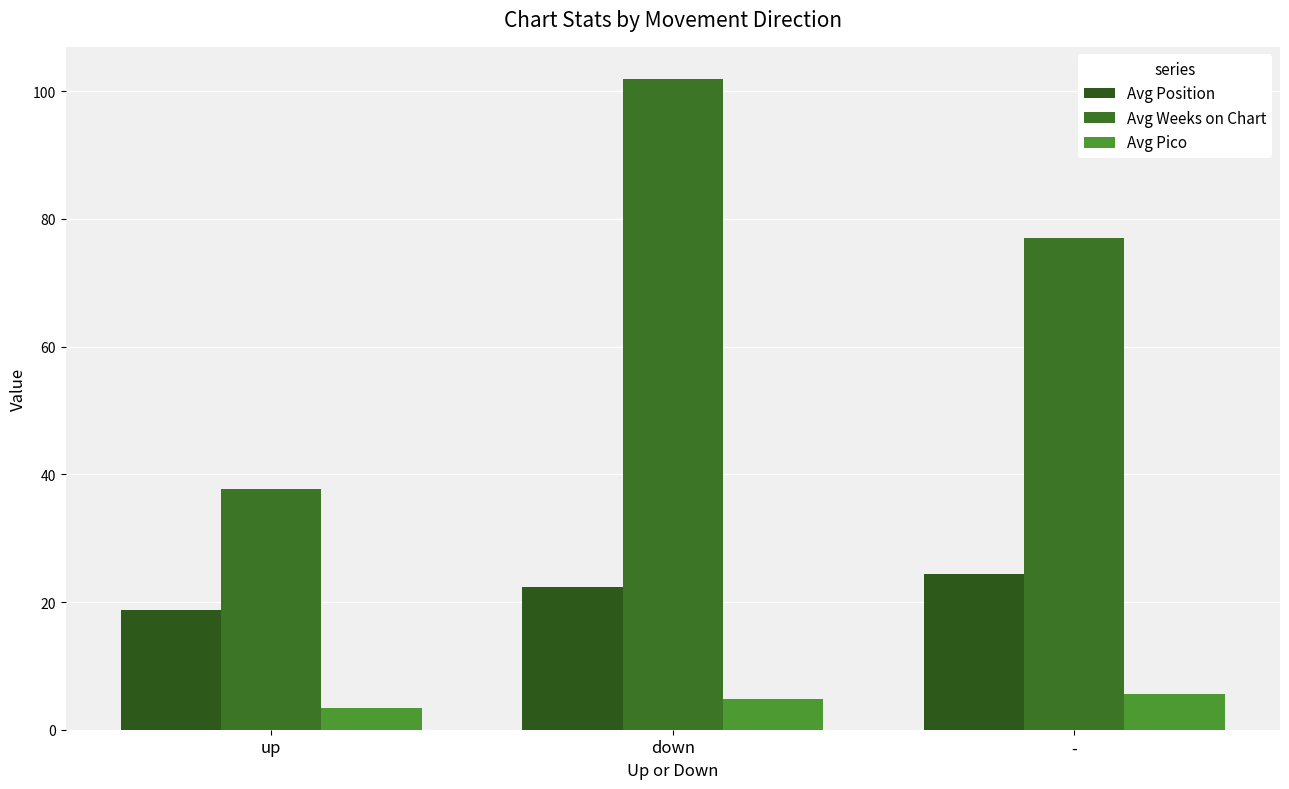

Rank the series by their average value, from highest to lowest.

Avg Weeks on Chart, Avg Position, Avg Pico